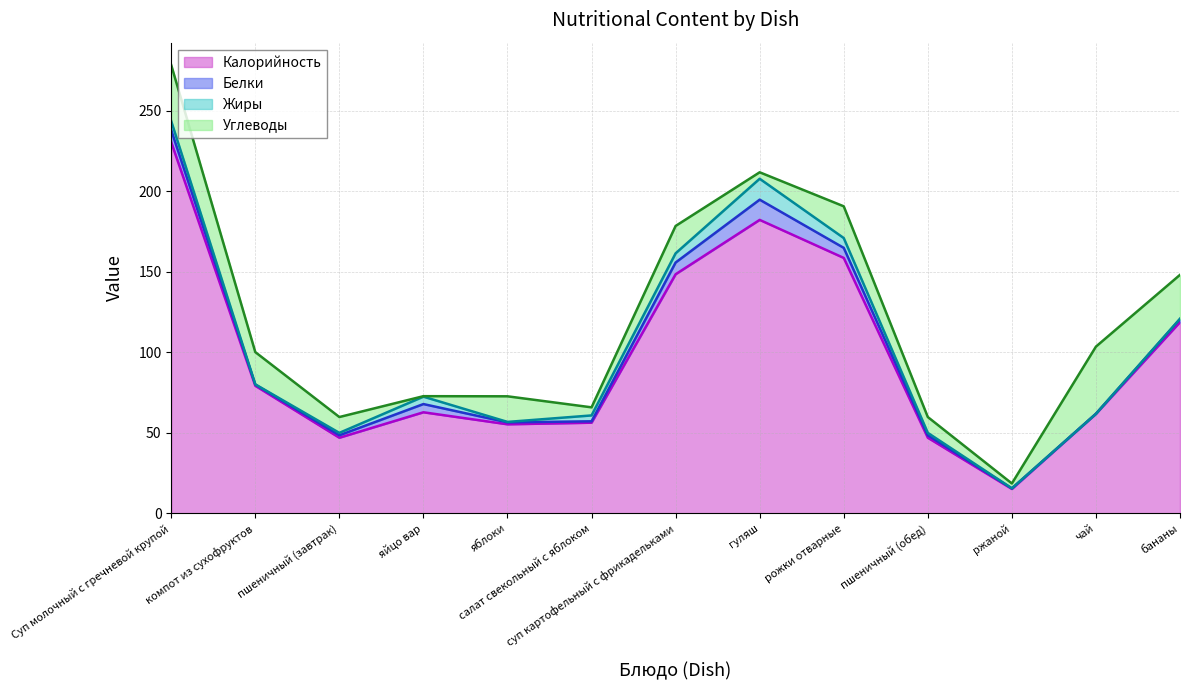

Between яблоки and пшеничный (обед), which is larger?

яблоки